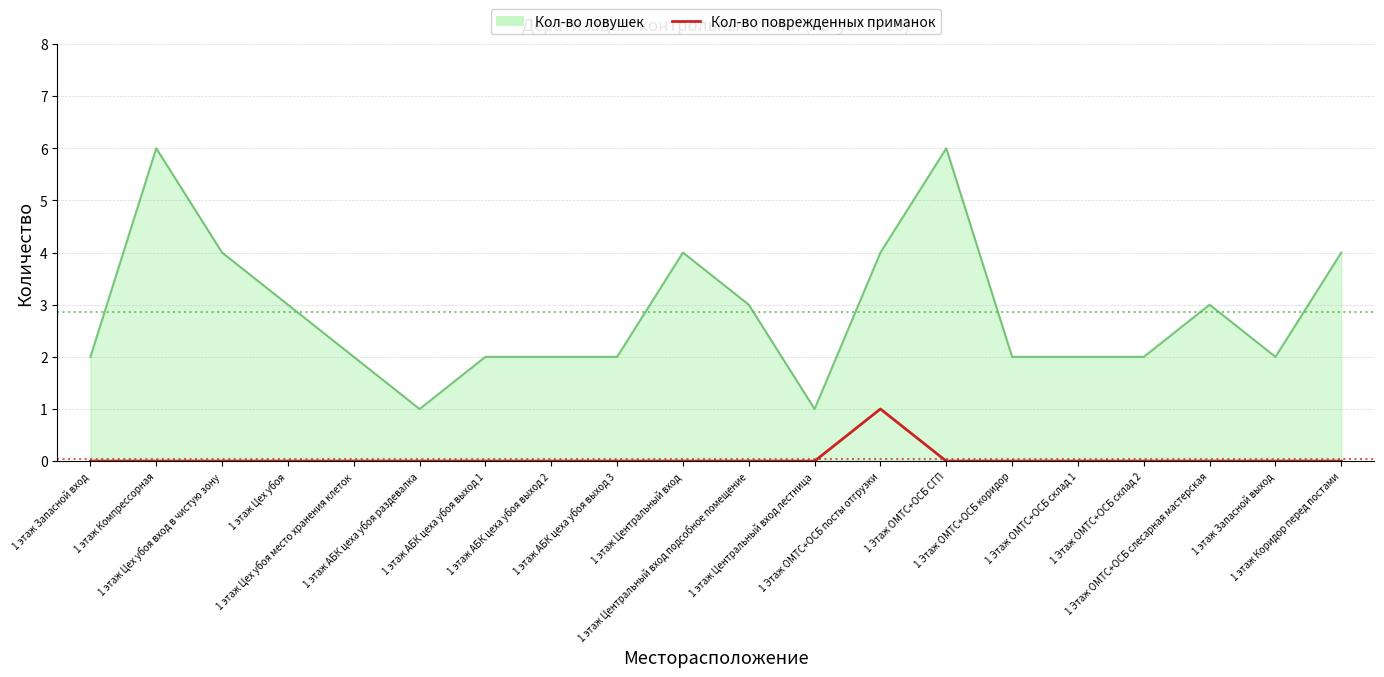

List the series in order of their peak value, lowest first.

Кол-во поврежденных приманок, Кол-во ловушек